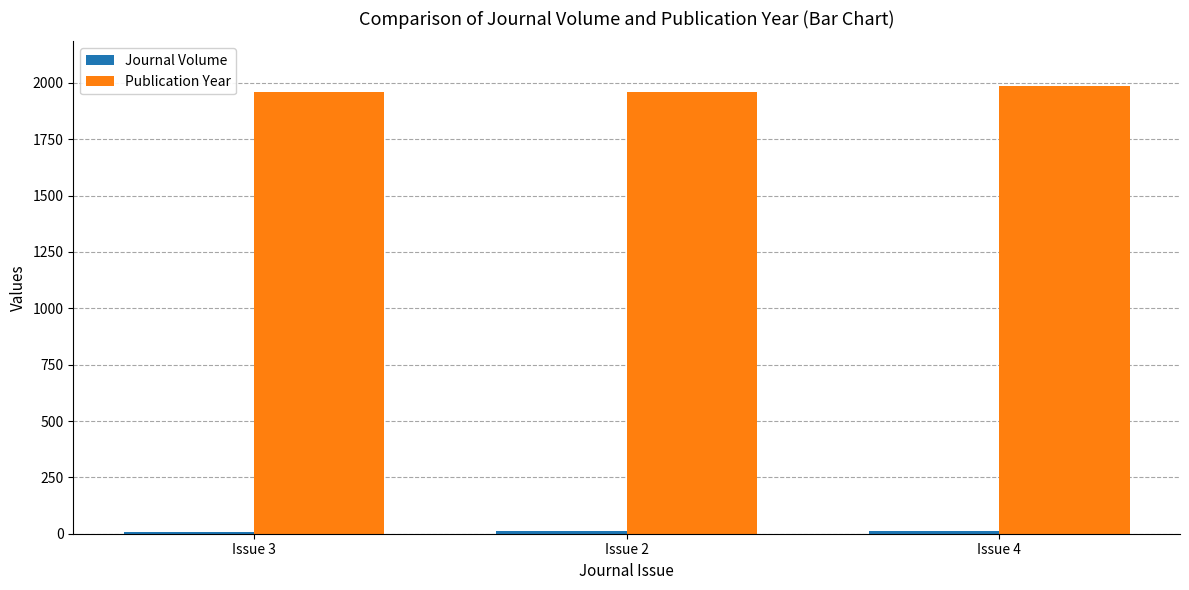

What is the sum of all Publication Year values?

5902